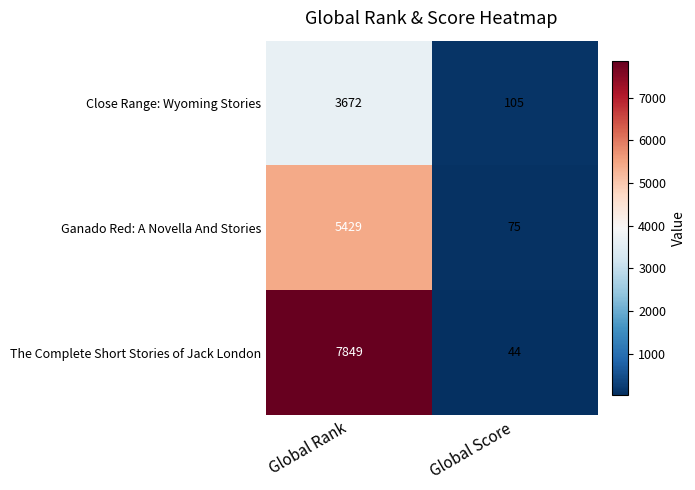

Which series changed the most between Global Rank and Global Score?

The Complete Short Stories of Jack London